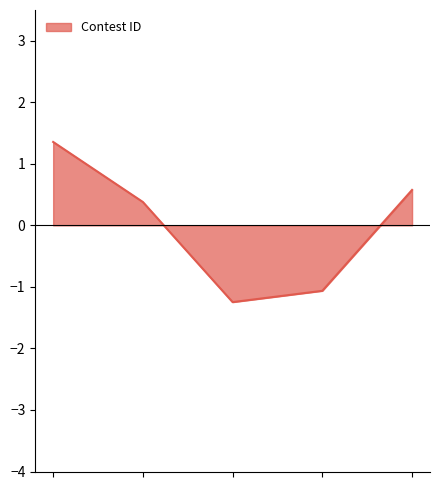

True or false: there are more than 2 points higher than both neighbors.

False